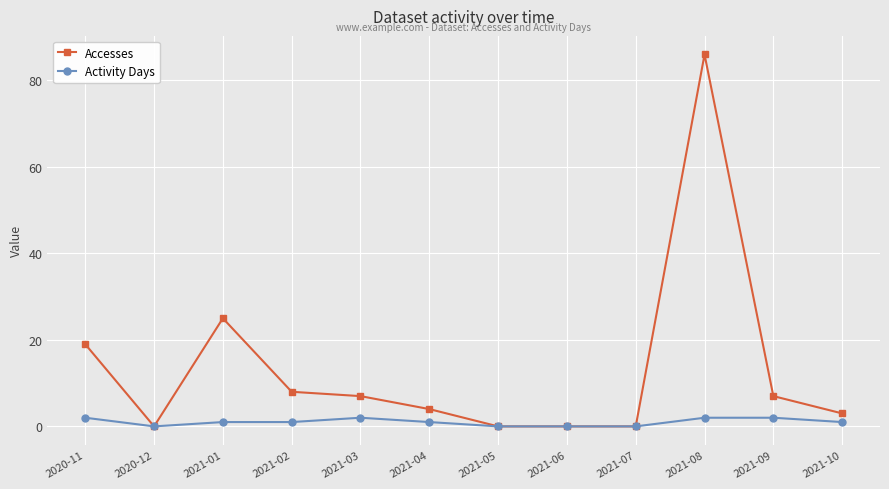

Reading left to right, transcribe all the data shown in this chart.

Accesses: 19	0	25	8	7	4	0	0	0	86	7	3
Activity Days: 2	0	1	1	2	1	0	0	0	2	2	1